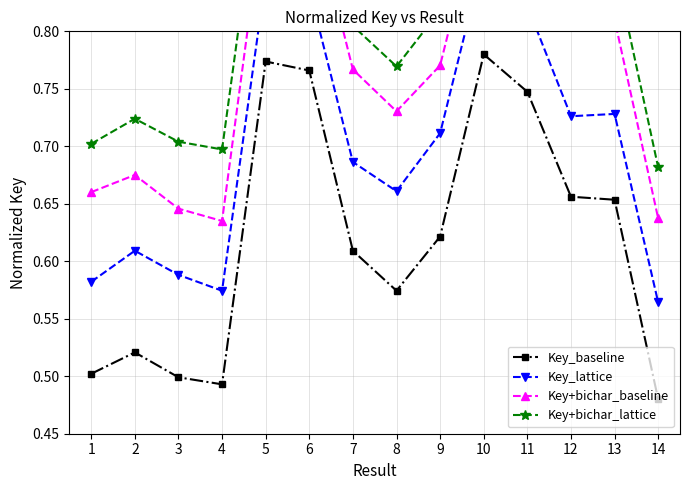

At which label is Key+bichar_lattice closest to 0?

14